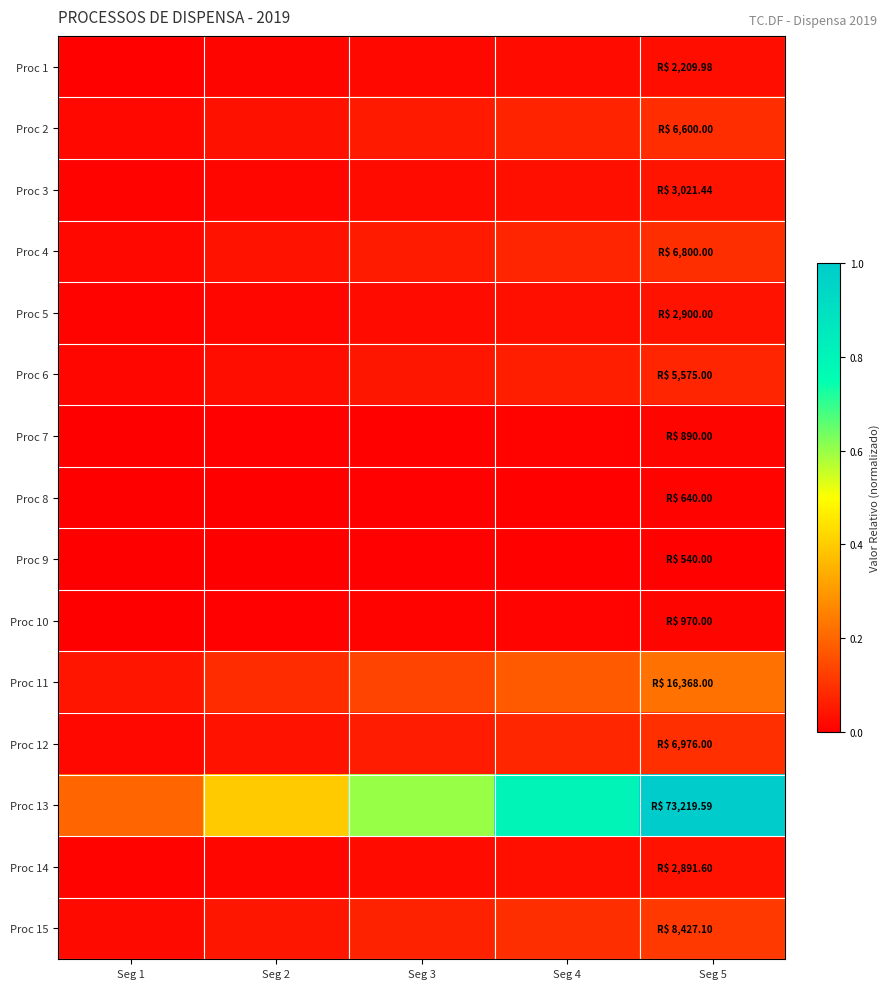

At how many categories does at least one series exceed 0?

5